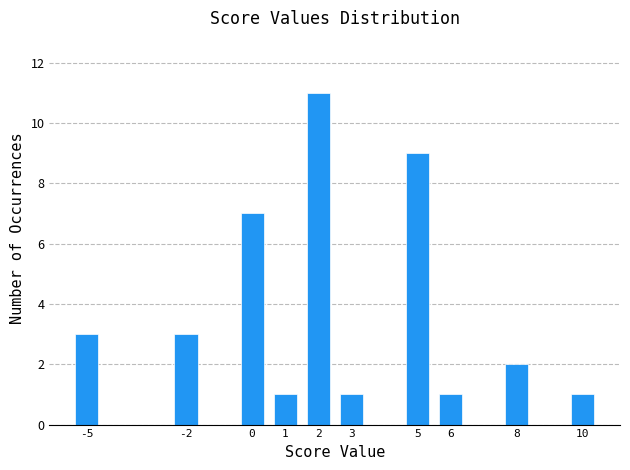

Reading left to right, list all the values displayed in this chart.

-5=3	-2=3	0=7	1=1	2=11	3=1	5=9	6=1	8=2	10=1